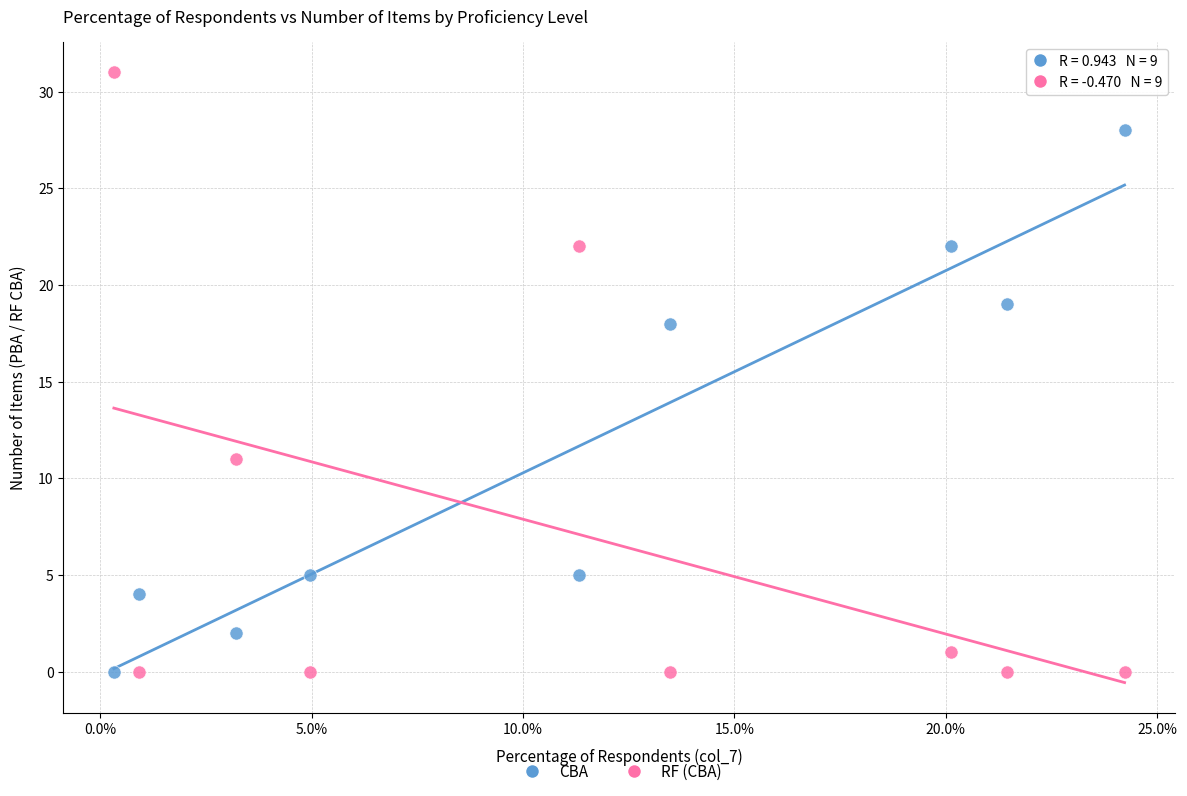

Across all data points, what is the range of Y values (max minus min)?

31